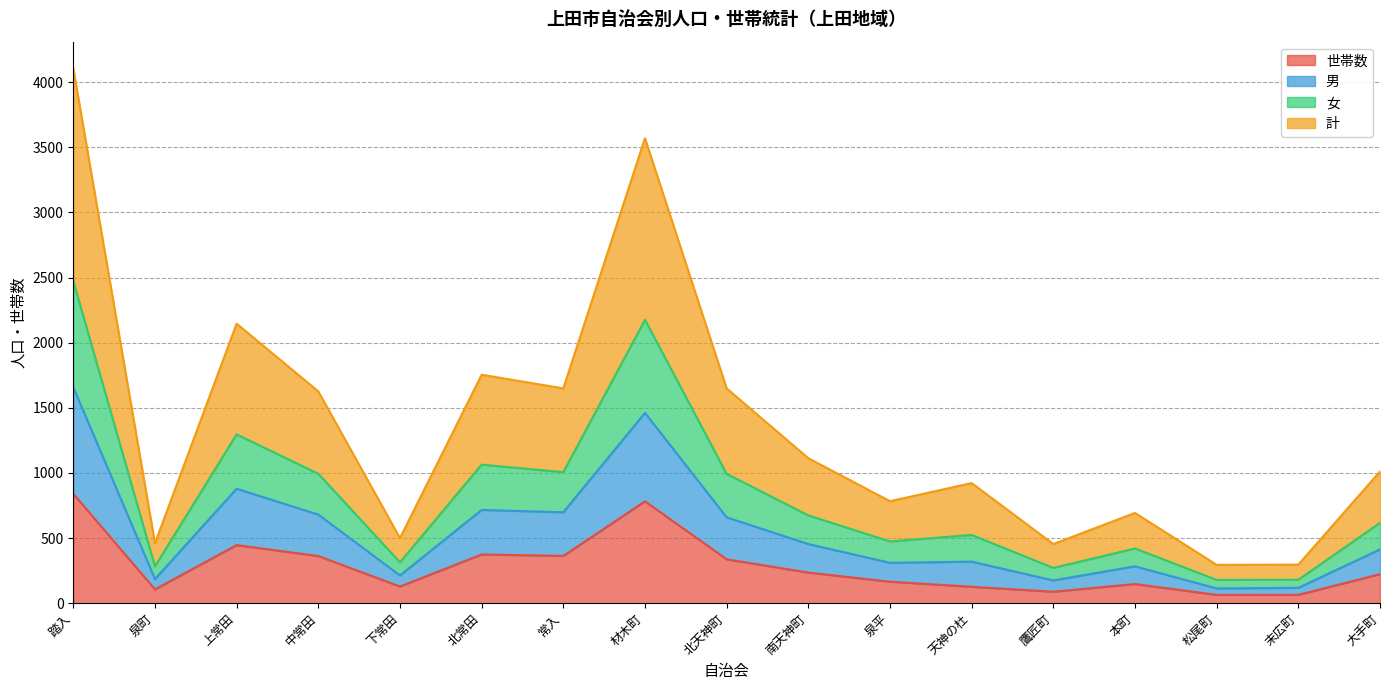

At which label does 女 first exceed 617?

踏入